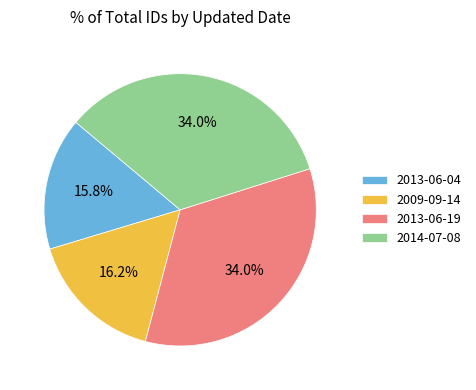

Is it true that 2013-06-04 is 10% of the pie?

False